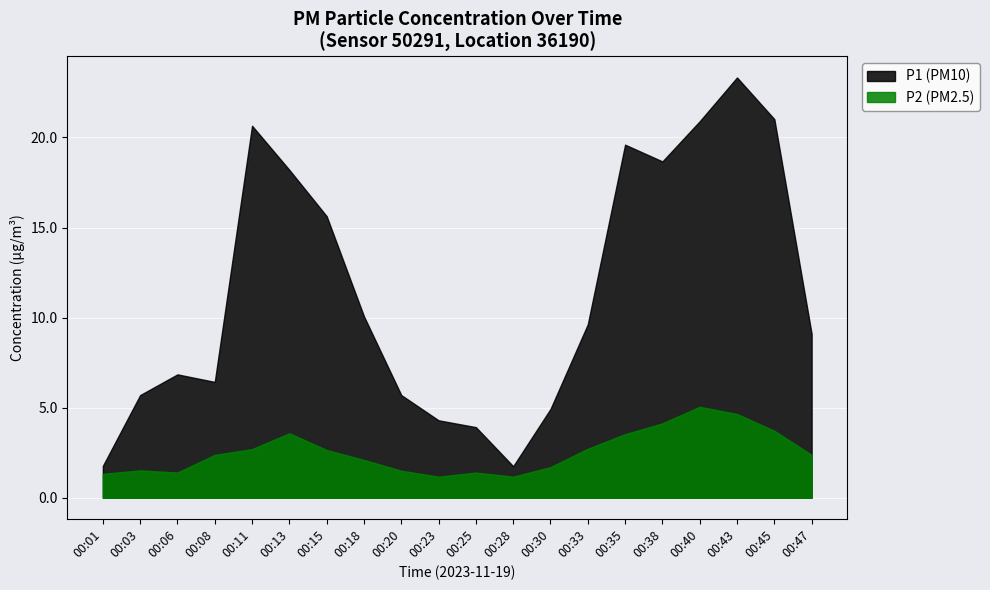

What is the difference between the maximum and minimum values in the P1 (PM10) series?

21.6